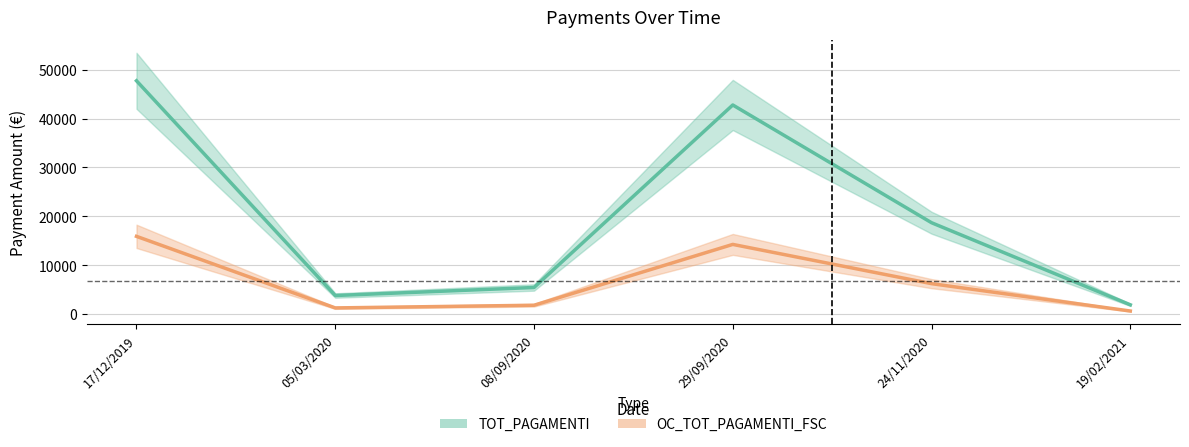

What is the average value of the OC_TOT_PAGAMENTI_FSC series?

6688.2